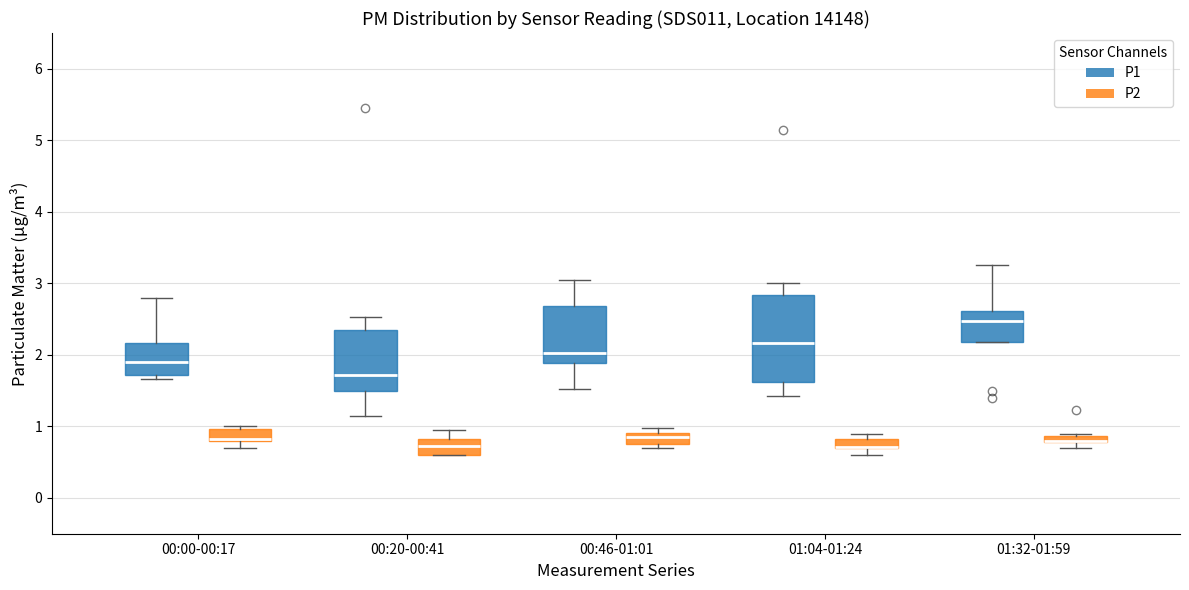

Where is the lower edge of the box for 00:00-00:17 (P1) on the y-axis? The values are not printed on the chart, so give them approximately, as read against the axis.

1.7